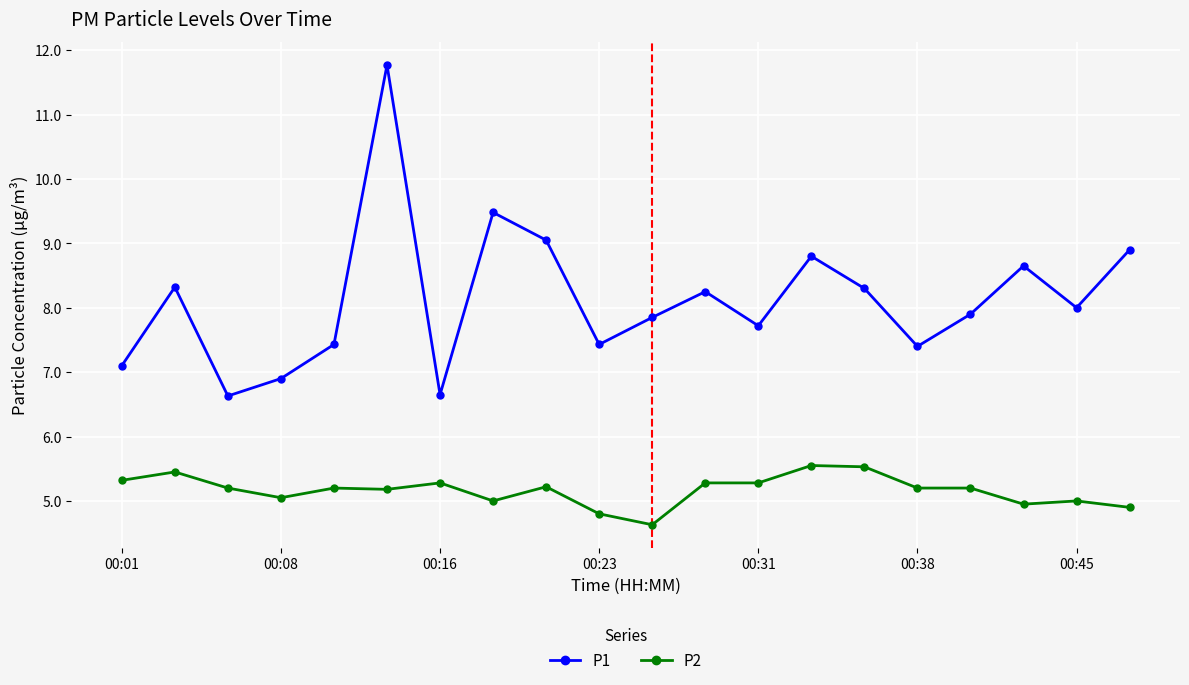

What is the difference between the second highest and second lowest values in the P2 series?

0.7